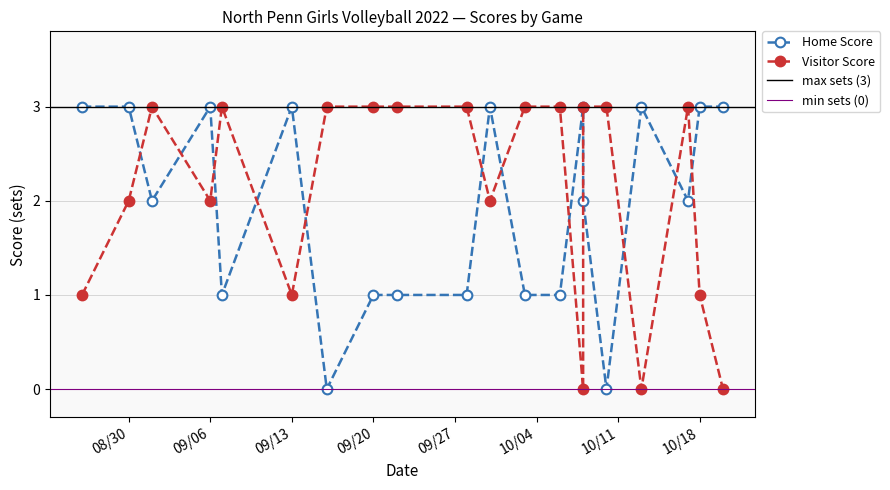

Is the value of Visitor Score at 2022-10-13 greater than the value of Home Score at 2022-10-10?

No